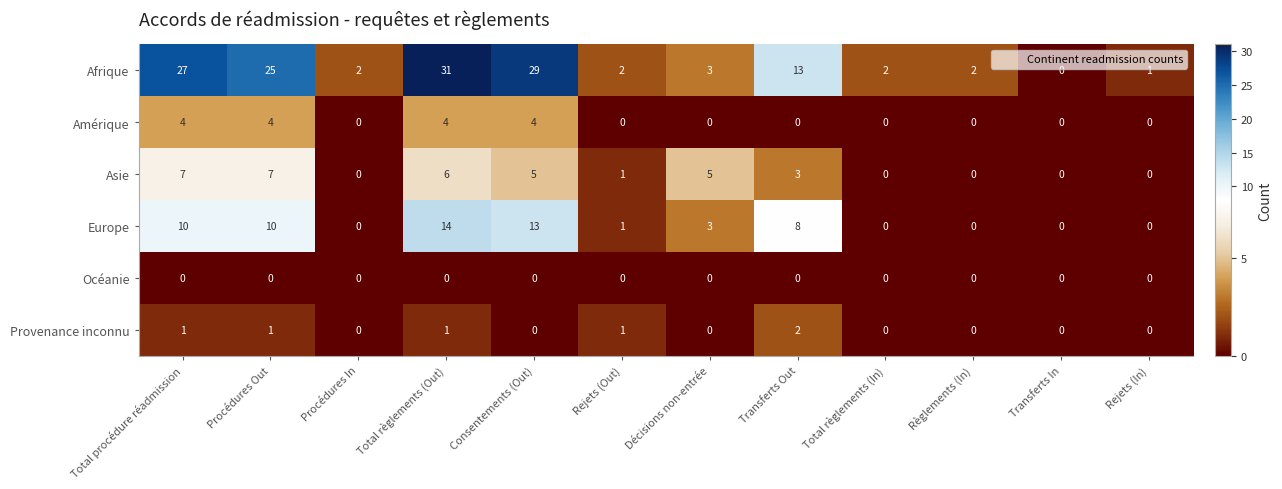

How many data points in Provenance inconnu are above 0?

5